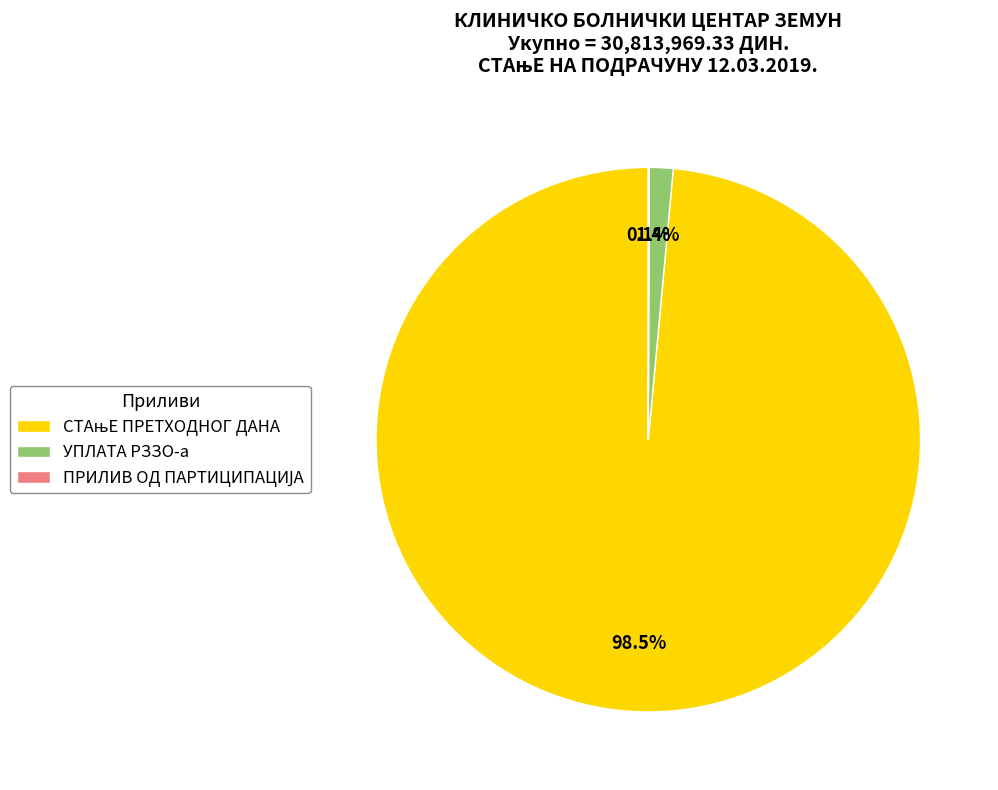

What is the change in value from СТАњЕ ПРЕТХОДНОГ ДАНА to УПЛАТА РЗЗО-а?

-29929763.2